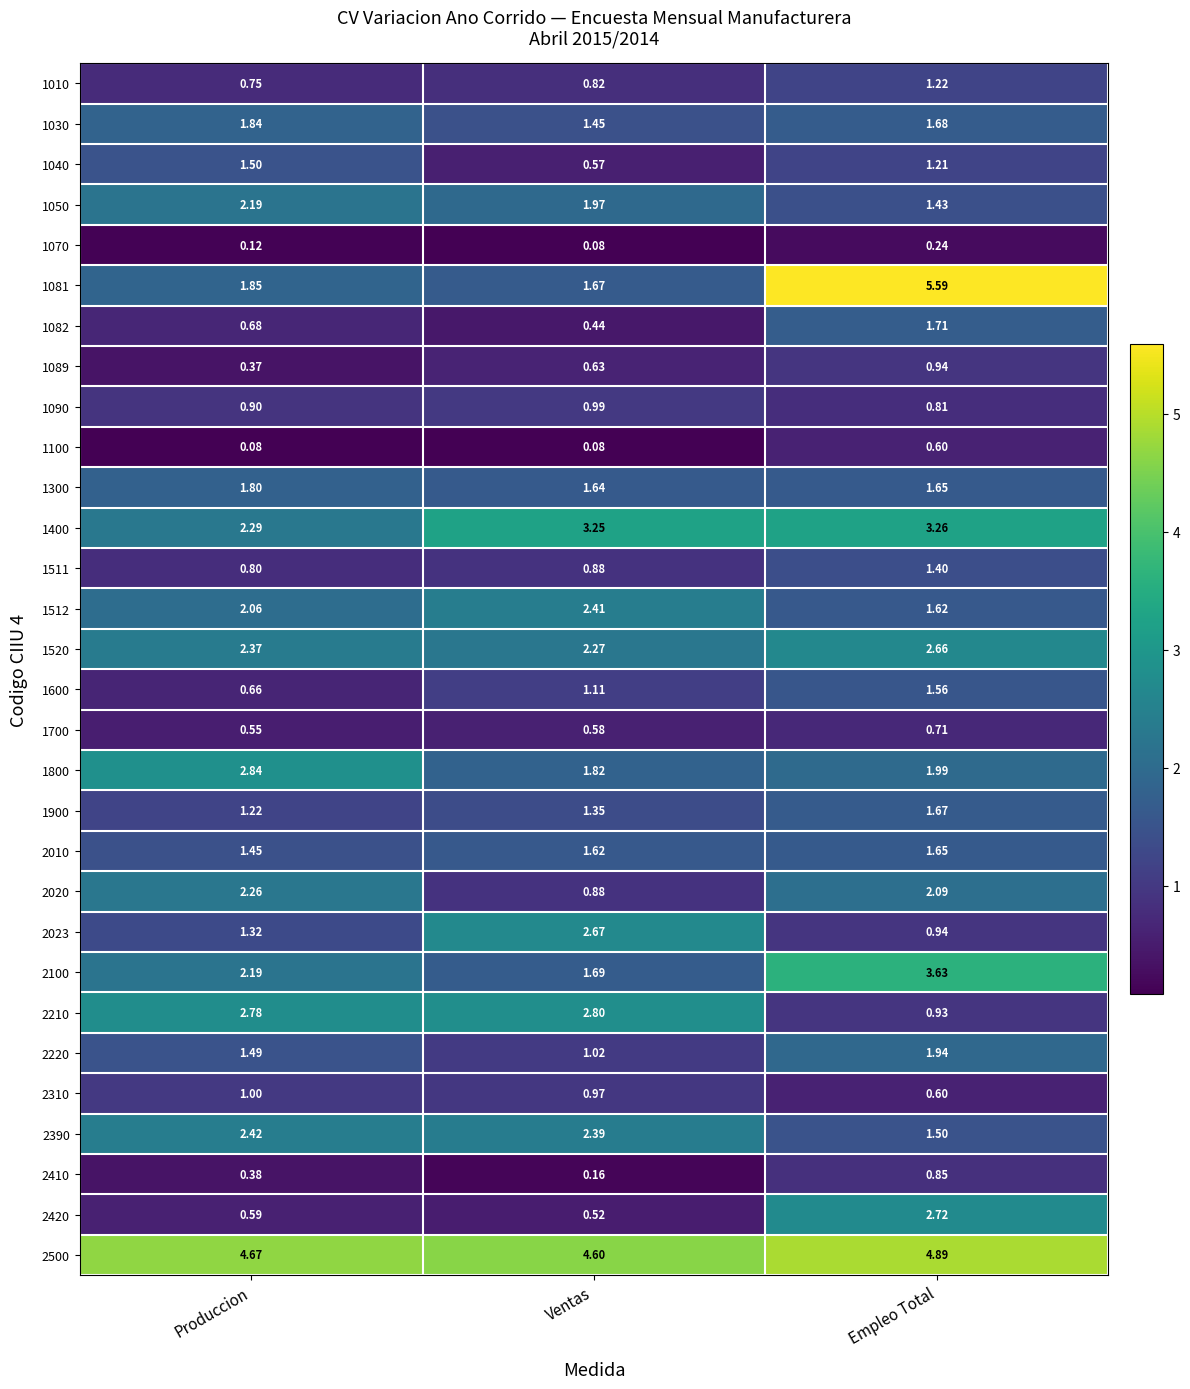

Where is 2420 nearest to the value 1?

Produccion